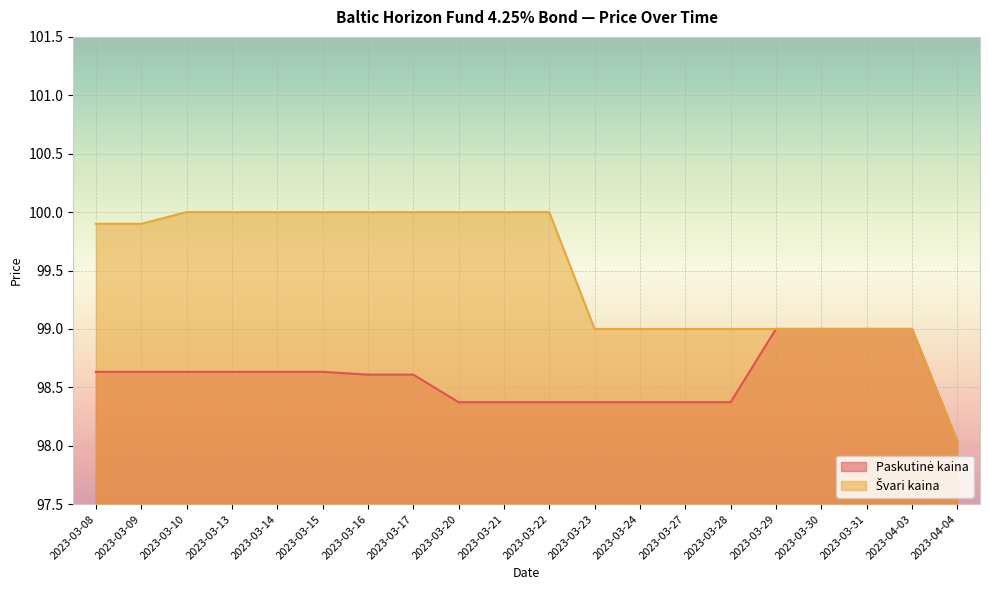

What is the difference between the second highest and minimum values in the Paskutinė kaina series?

1.0